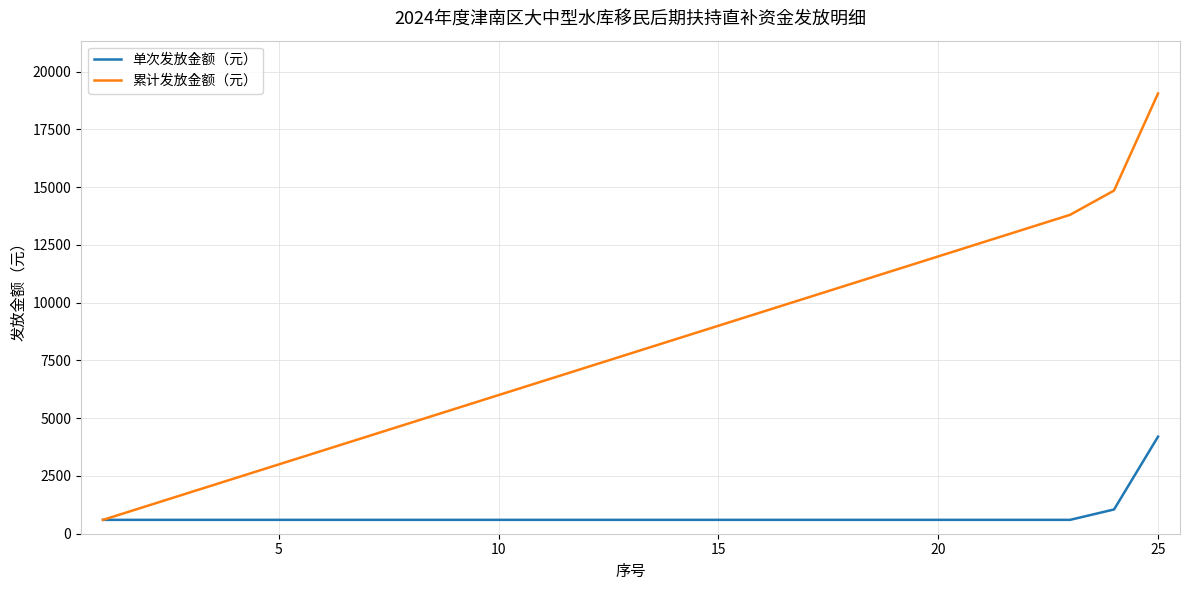

What is the lowest value of the 累计发放金额（元） series?

600